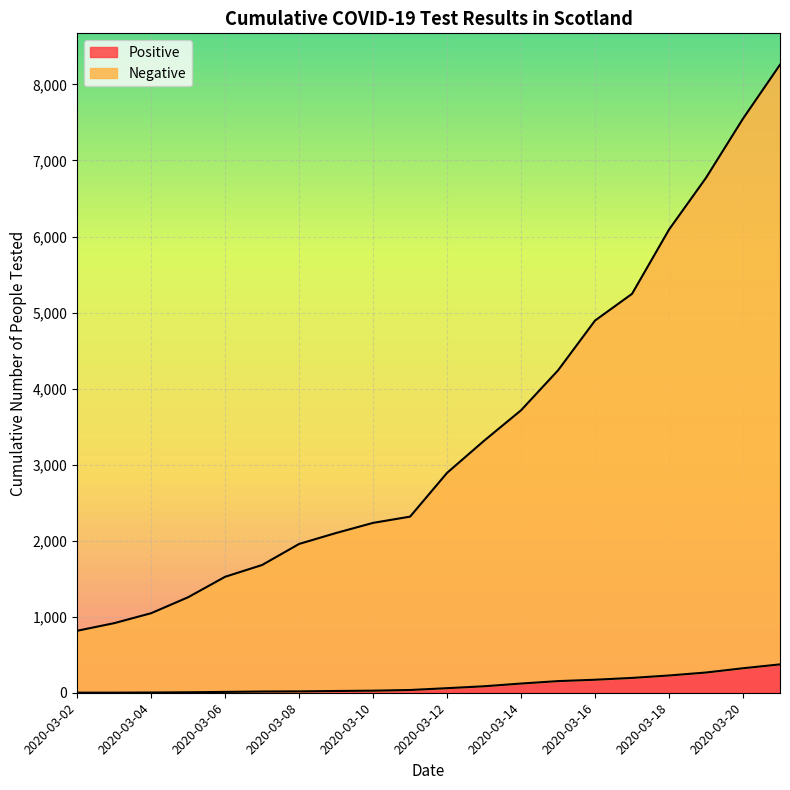

List the series in order of their overall mean, highest first.

Negative, Positive